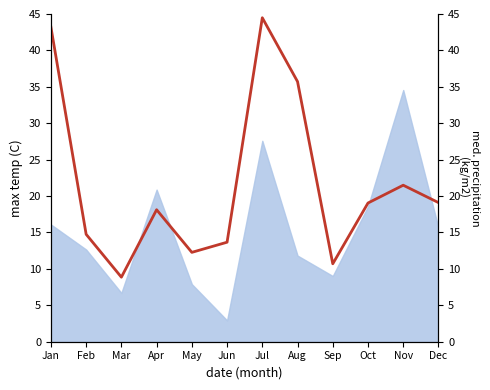

Does the chart have visible grid lines?

No